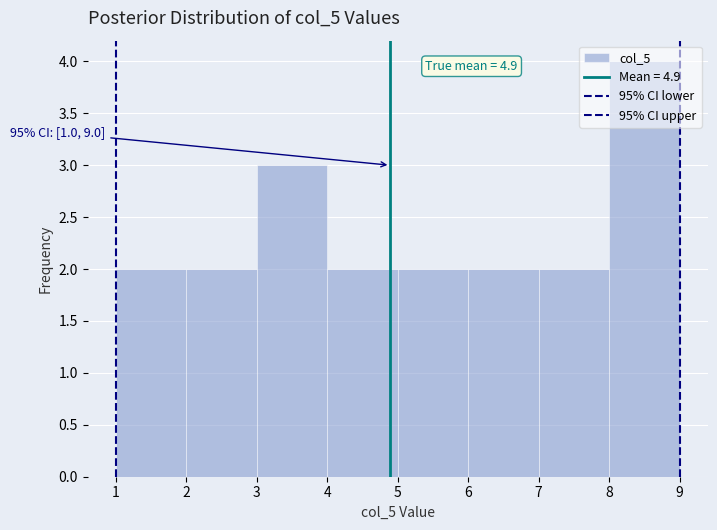

Over which range of the x-axis is the bar tallest?

8 to 9